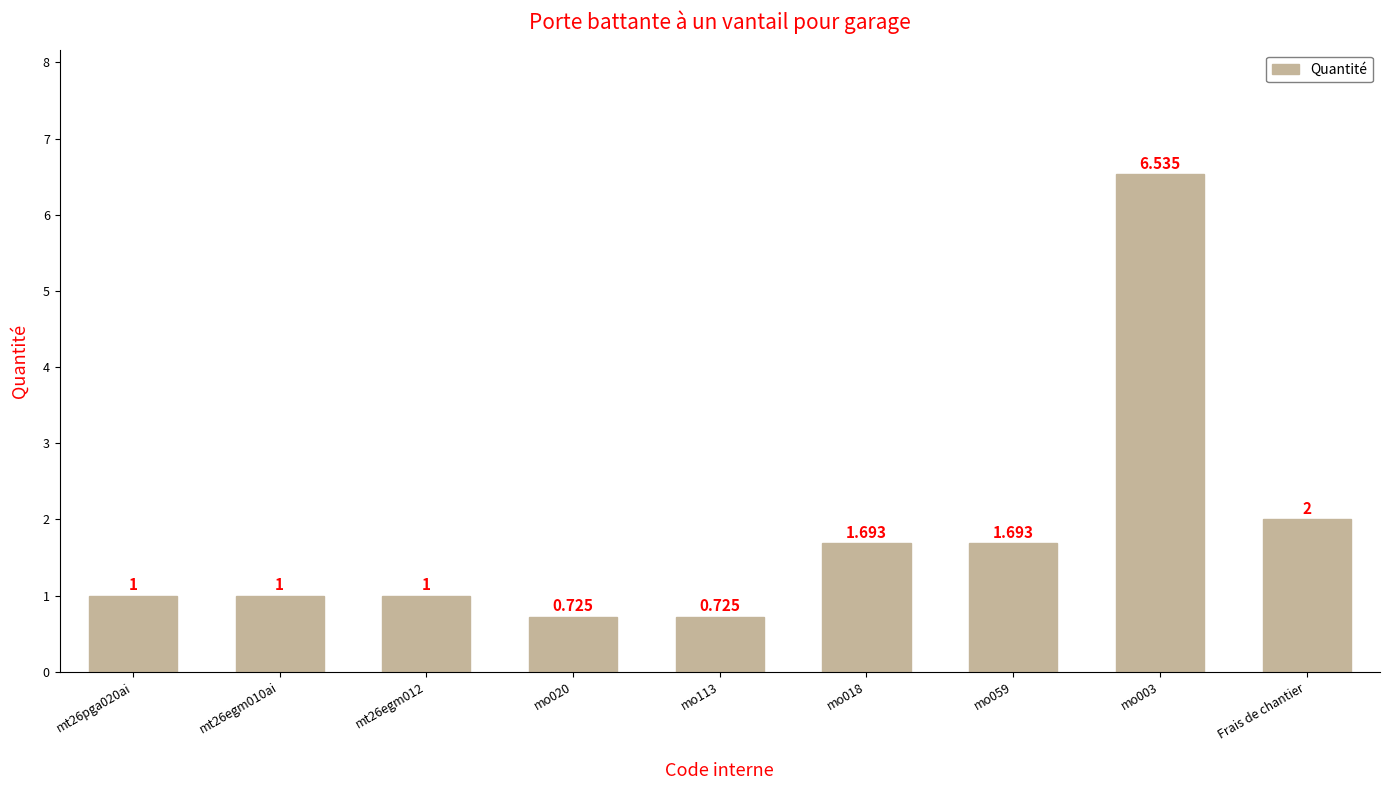

How many bars are there in total?

9